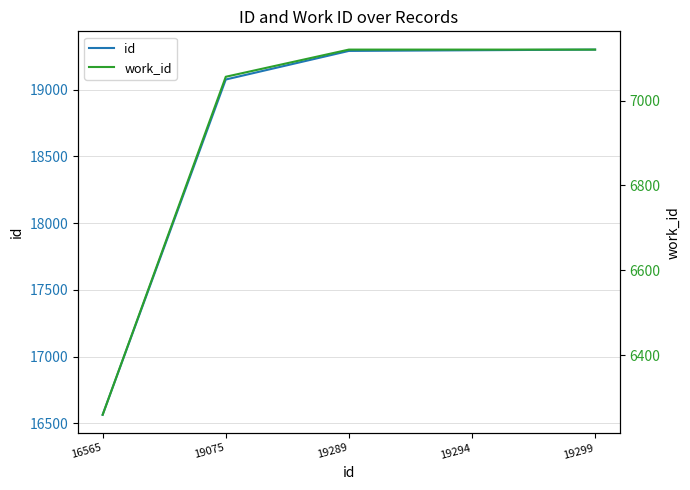

At which category is the sum across all series the highest?

19299